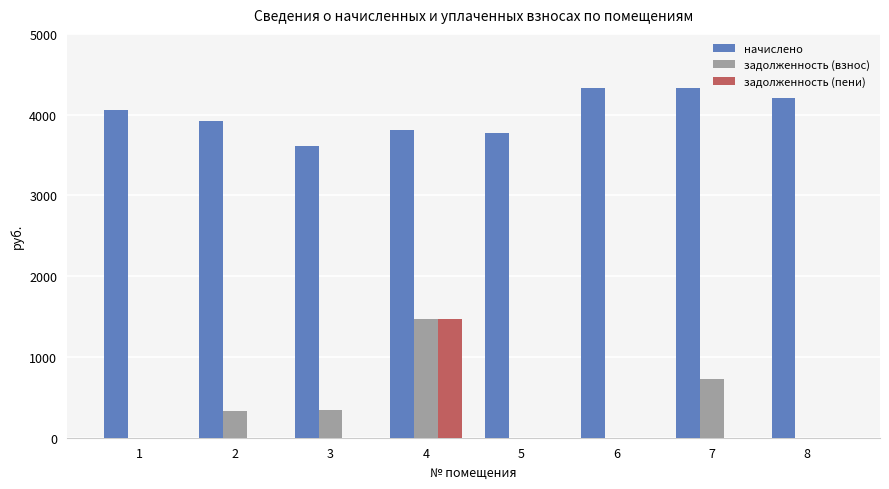

How many groups of bars are there?

8